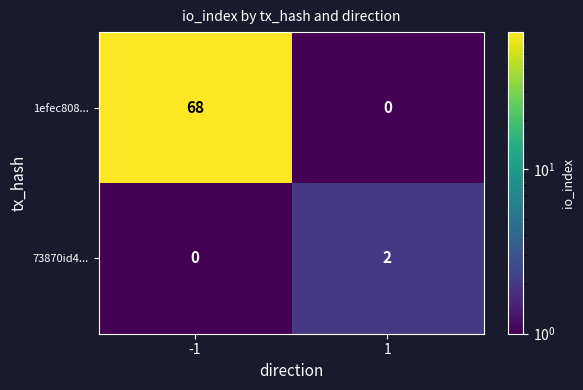

What is the sum of all 1efec808... values?

68